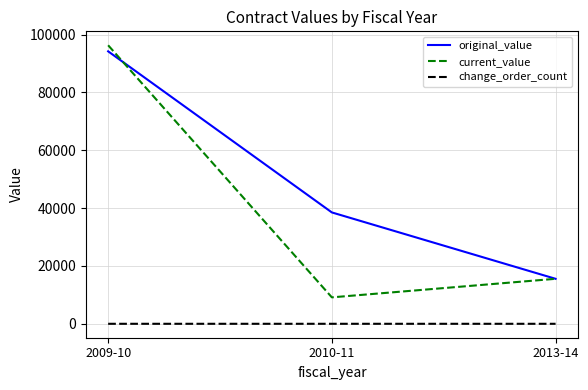

The value of current_value at 2010-11 is 9140.0. True or false?

True